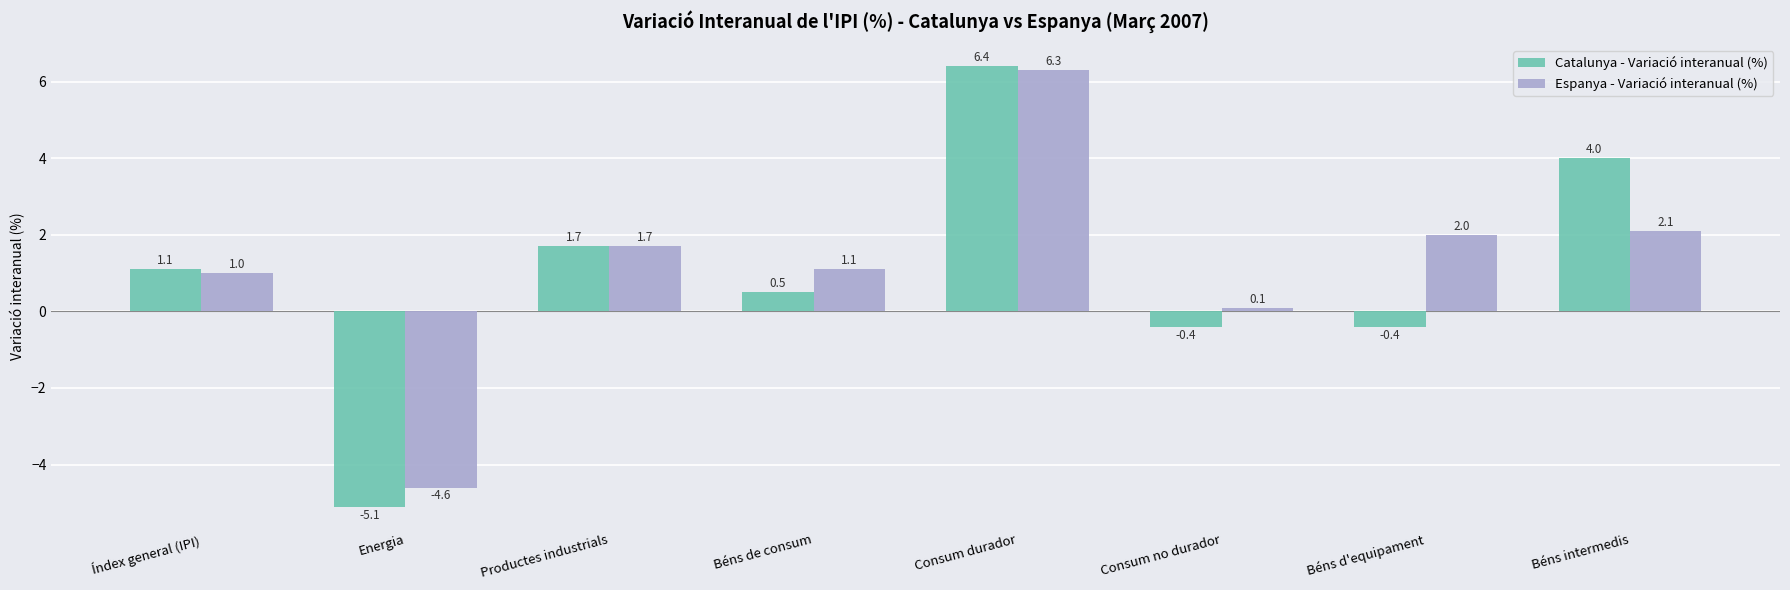

What is the sum of the Catalunya - Variació interanual (%) values at Béns de consum and Productes industrials?

2.2